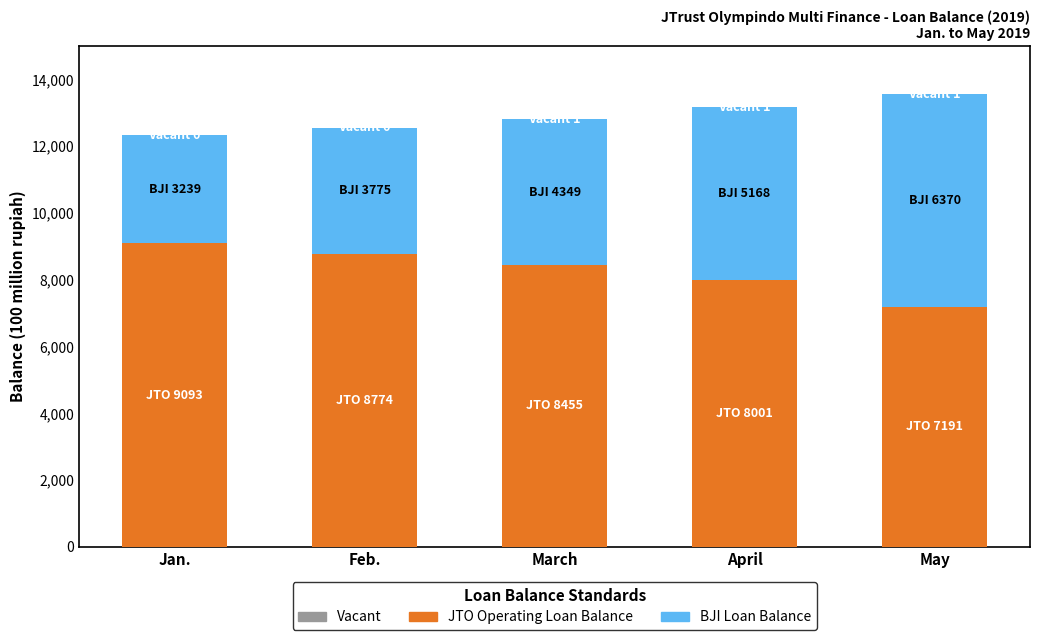

Where does the JTO Operating Loan Balance series first go above 8455?

Jan.